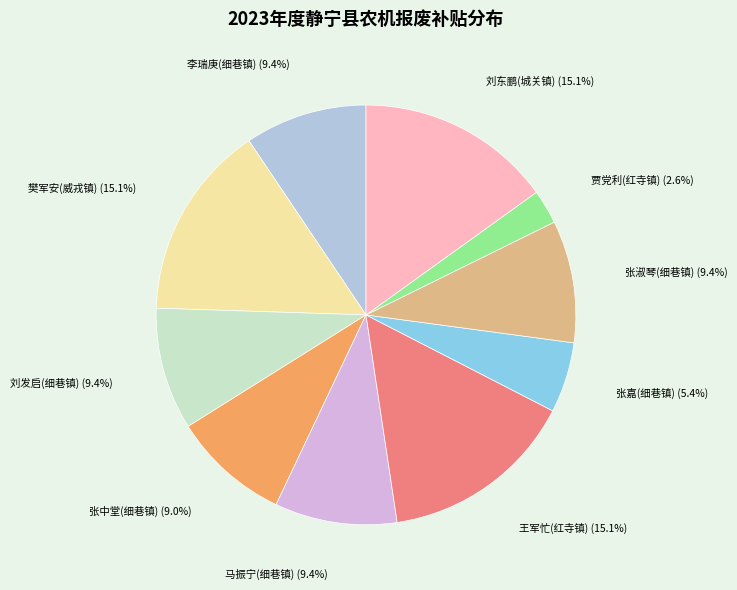

Does any single category account for the majority?

No